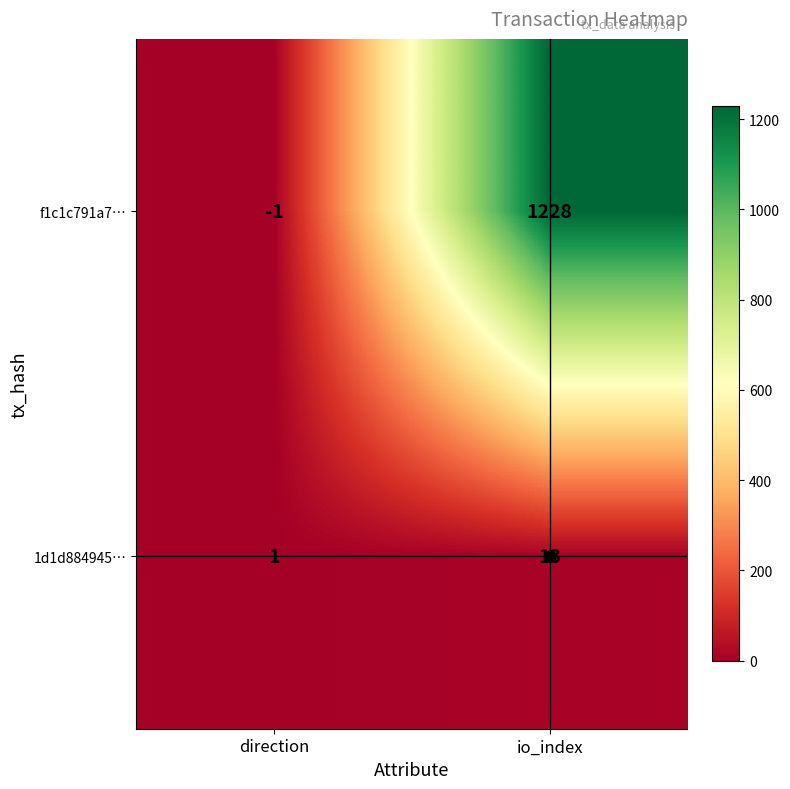

List the series in order of their peak value, highest first.

f1c1c791a7…, 1d1d884945…